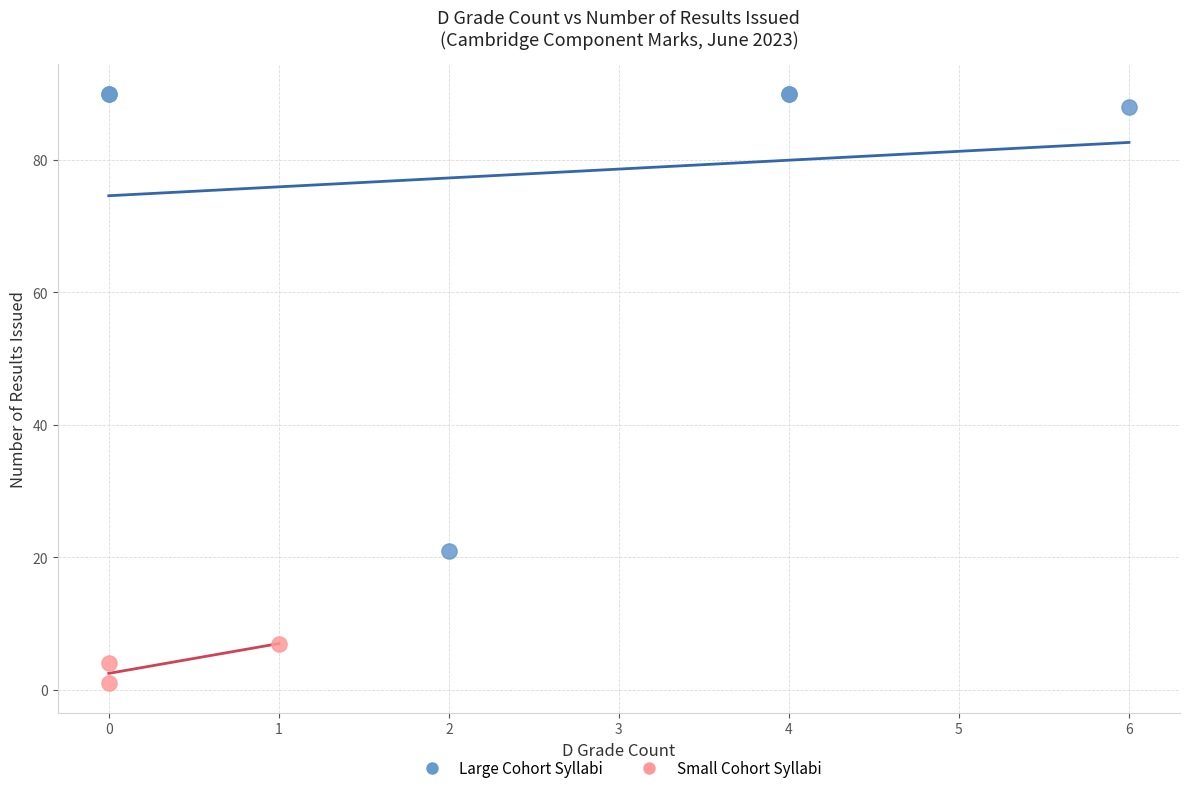

Which series contains the lowest Y value?

Small Cohort Syllabi